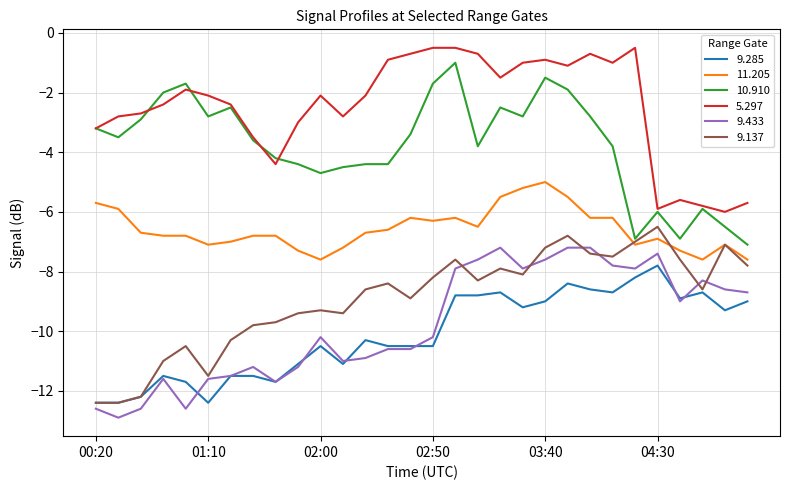

What is the average value of the 9.433 series?

-9.8